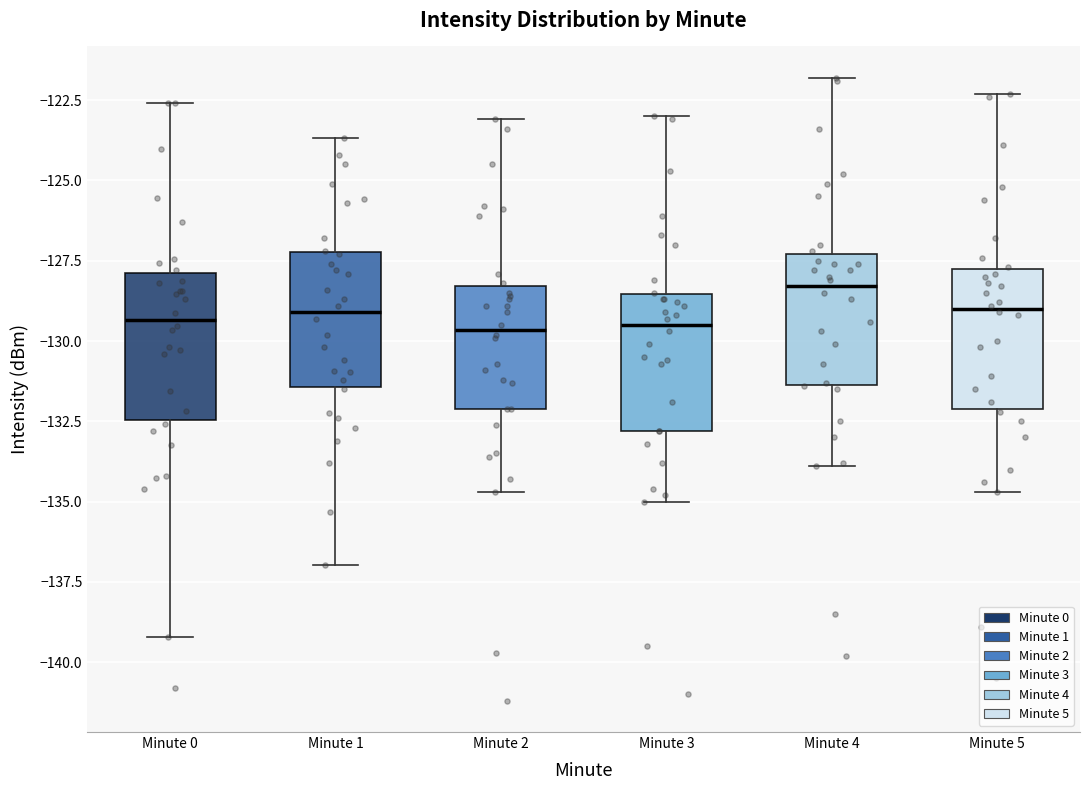

Reading left to right, transcribe this box plot: for each box, give where its median line is, the range the box spans, and where its two whiskers end, as read against the y-axis. The values are not printed on the chart, so give them approximately, as read against the axis.

Minute 0: median -129.5, box -132.5 to -128.0, whiskers -139.0 to -122.5
Minute 1: median -129.0, box -131.5 to -127.0, whiskers -137.0 to -123.5
Minute 2: median -129.5, box -132.0 to -128.5, whiskers -134.5 to -123.0
Minute 3: median -129.5, box -133.0 to -128.5, whiskers -135.0 to -123.0
Minute 4: median -128.5, box -131.5 to -127.5, whiskers -134.0 to -122.0
Minute 5: median -129.0, box -132.0 to -127.5, whiskers -134.5 to -122.5